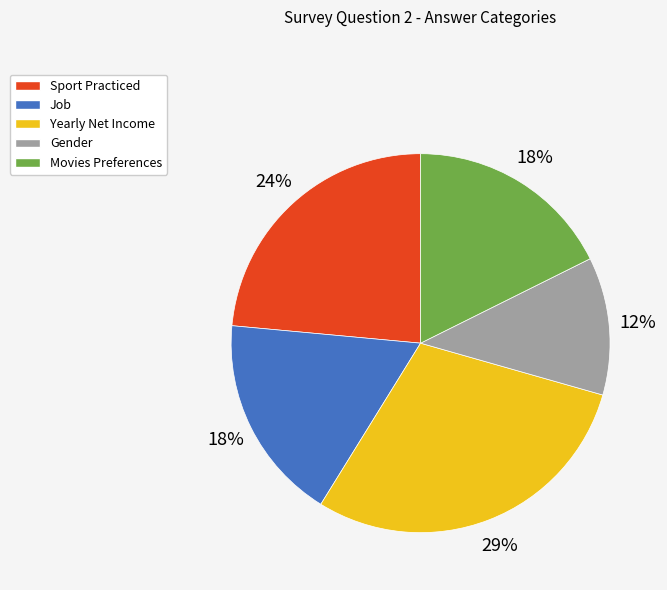

Which category has the smallest portion of the pie?

Gender